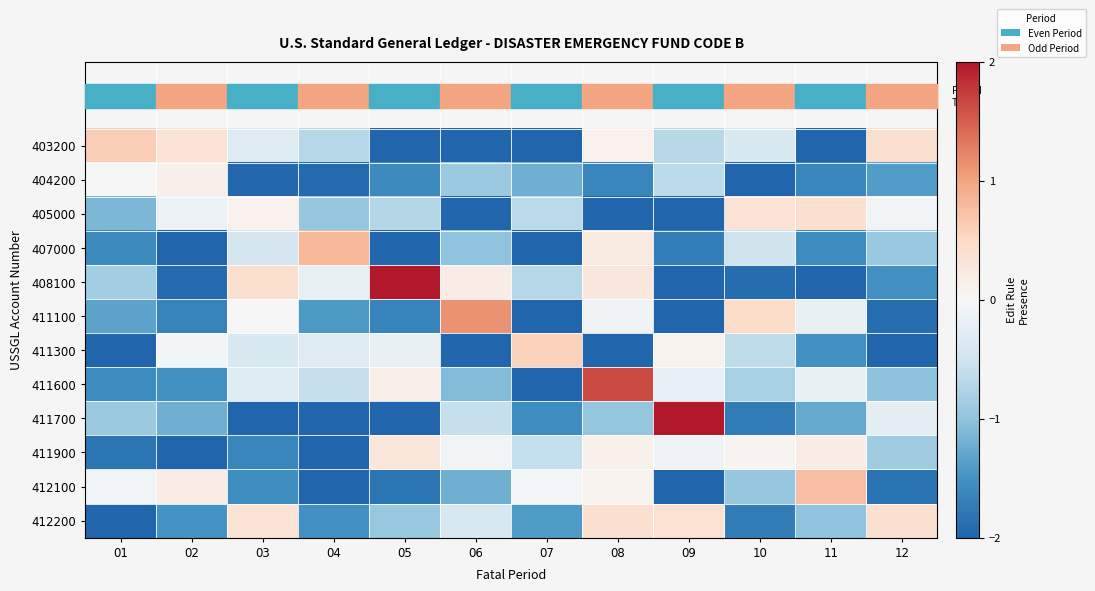

At which category does the chart reach its peak across all series?

05